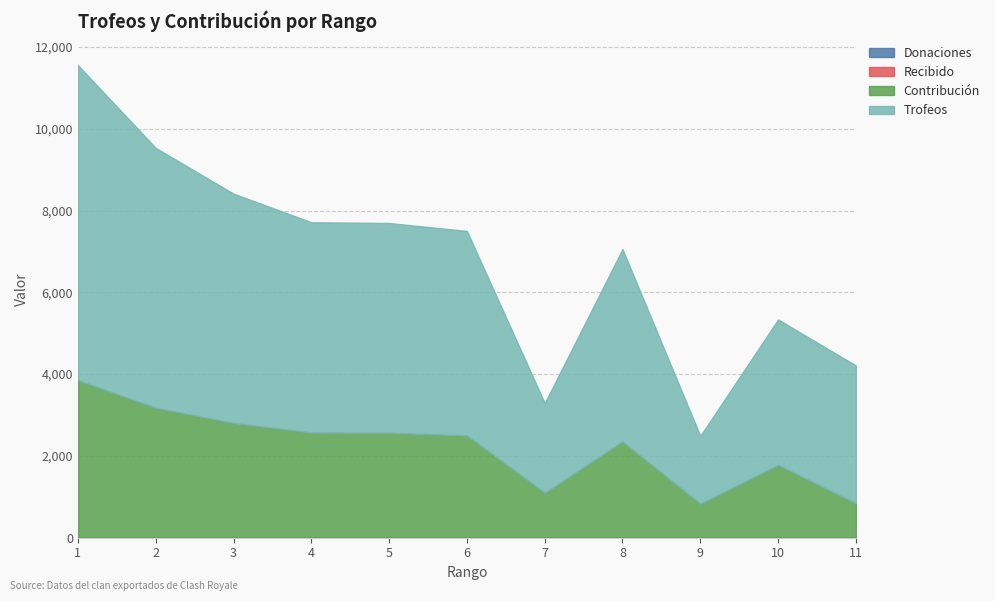

Does the chart display data point markers on the line(s)?

No